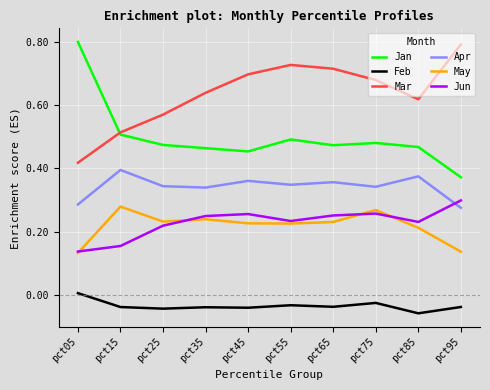

How many lines are shown in the chart?

6